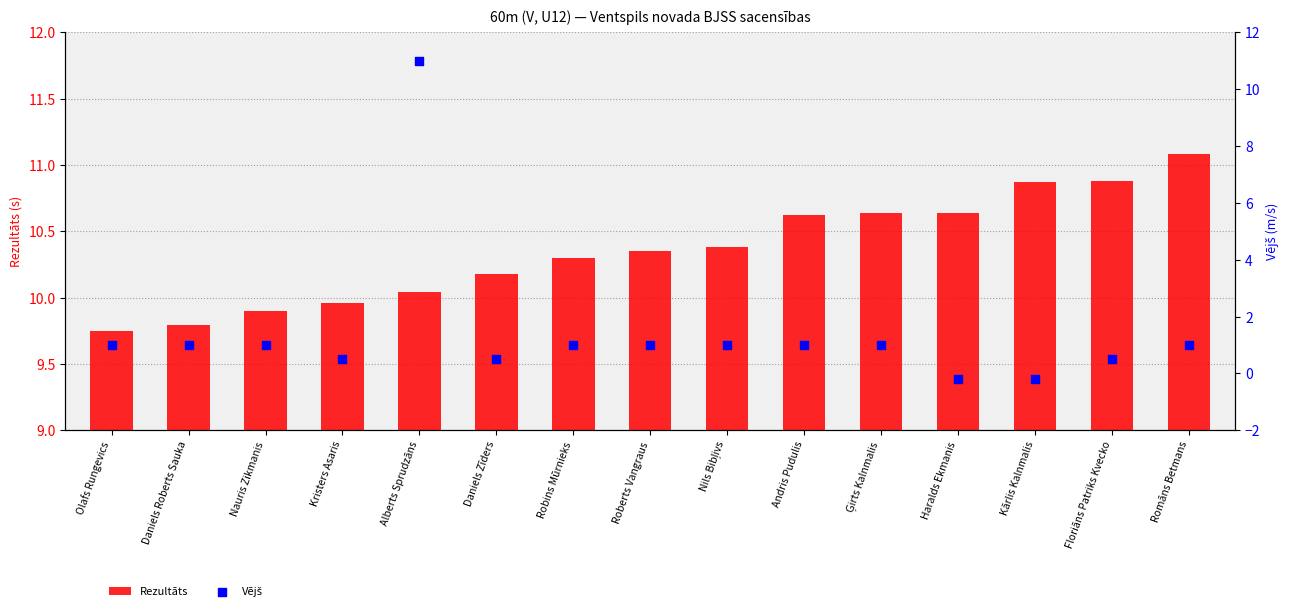

Which series reaches the minimum Y coordinate?

Vējš